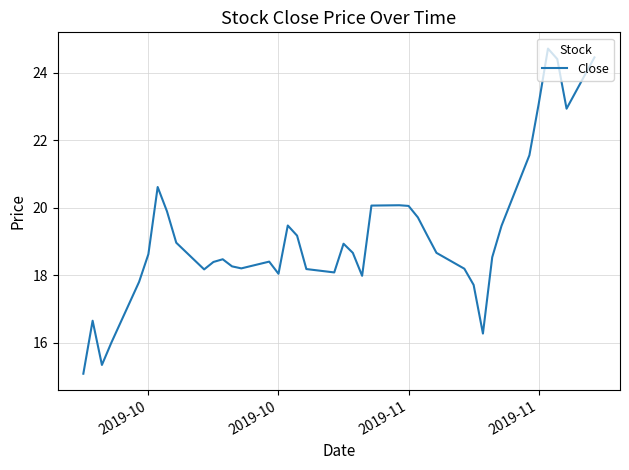

What is the minimum value shown in the chart?

15.1